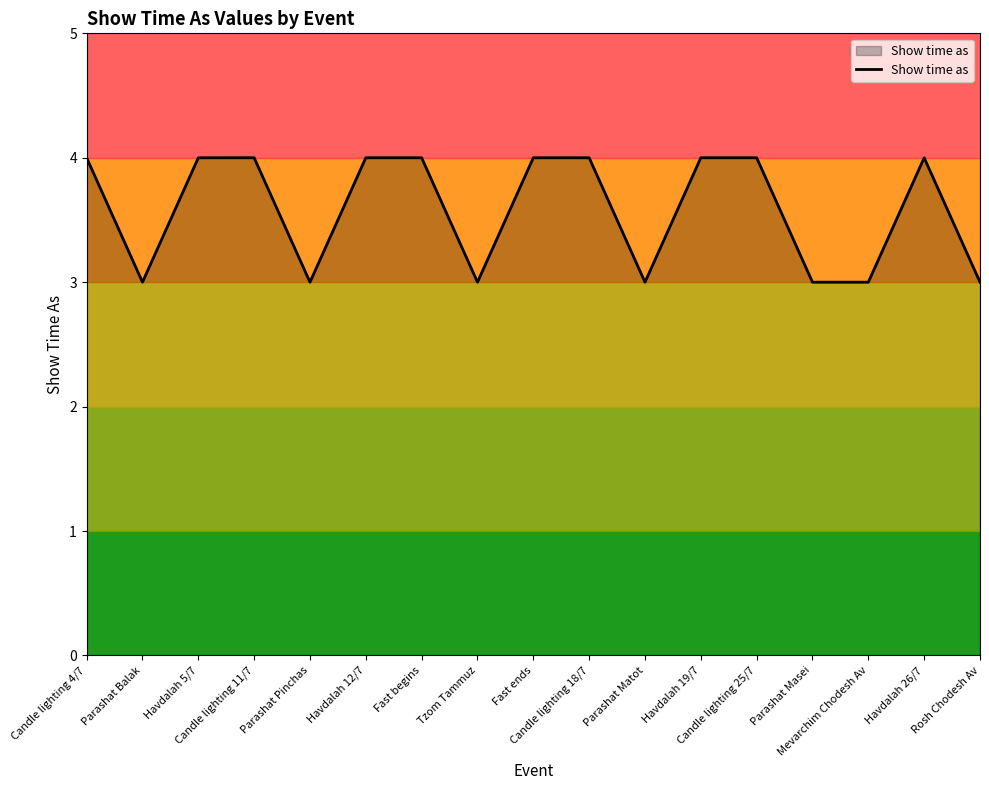

Reading left to right, transcribe all the data shown in this chart.

Candle lighting 4/7=4	Parashat Balak=3	Havdalah 5/7=4	Candle lighting 11/7=4	Parashat Pinchas=3	Havdalah 12/7=4	Fast begins=4	Tzom Tammuz=3	Fast ends=4	Candle lighting 18/7=4	Parashat Matot=3	Havdalah 19/7=4	Candle lighting 25/7=4	Parashat Masei=3	Mevarchim Chodesh Av=3	Havdalah 26/7=4	Rosh Chodesh Av=3